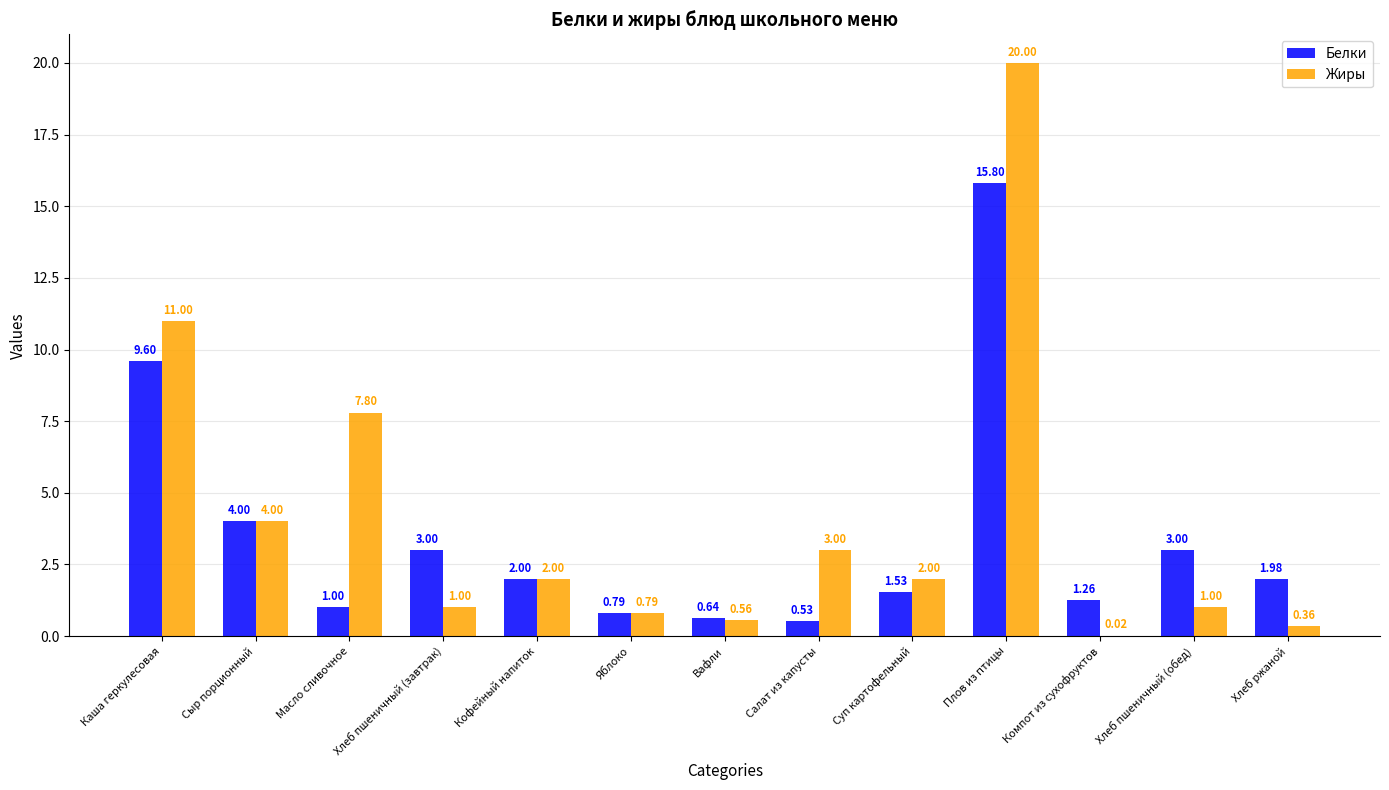

What is the sum of the Жиры values at Хлеб пшеничный (завтрак) and Хлеб пшеничный (обед)?

2.0